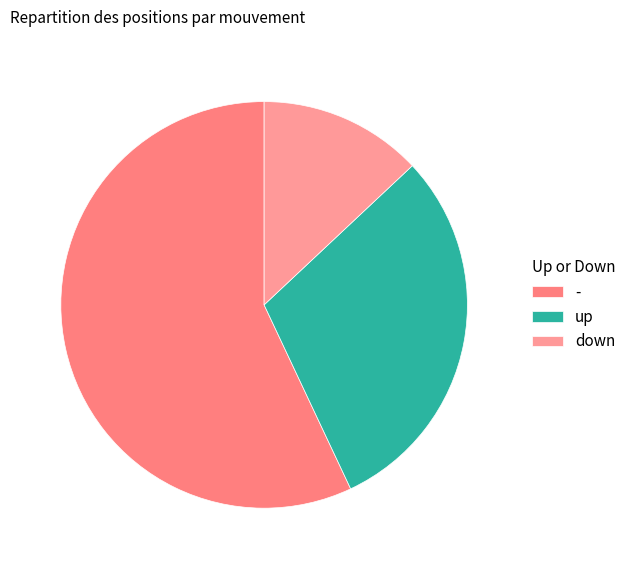

How many slices are in this pie chart?

3